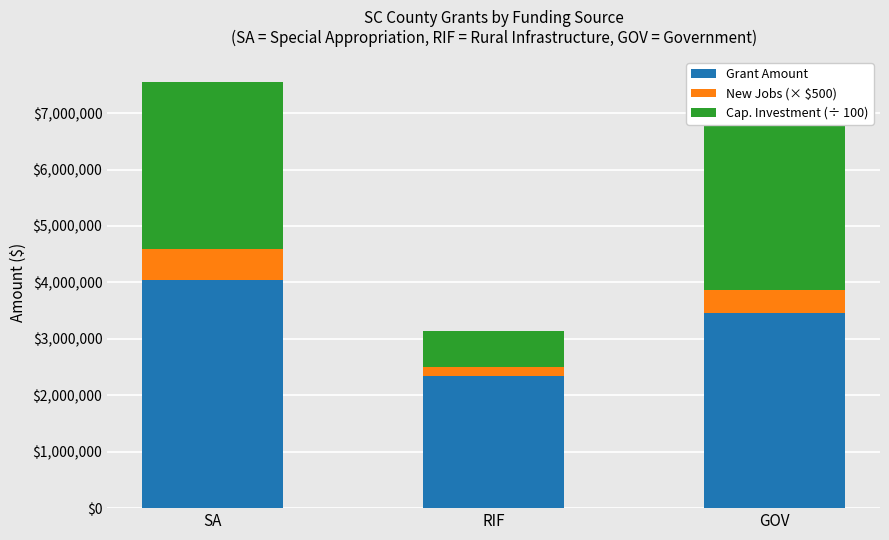

What is the sum of the New Jobs (× $500) values at GOV and RIF?

578500